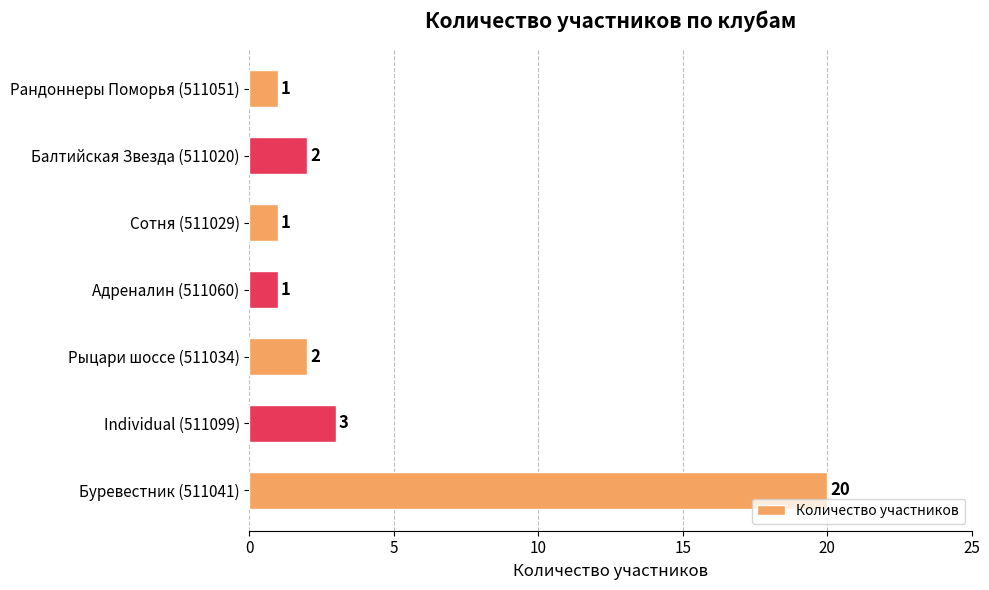

What is the sum of all values?

30